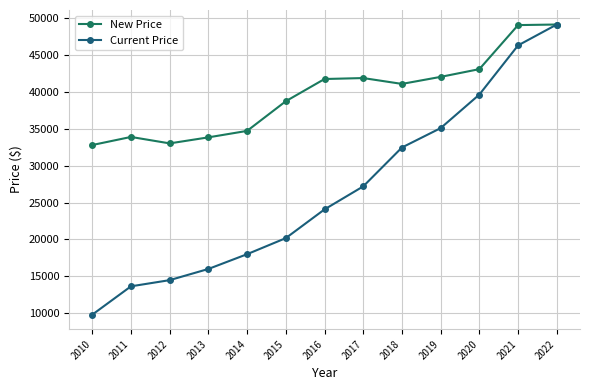

Which series has the widest spread of values?

Current Price